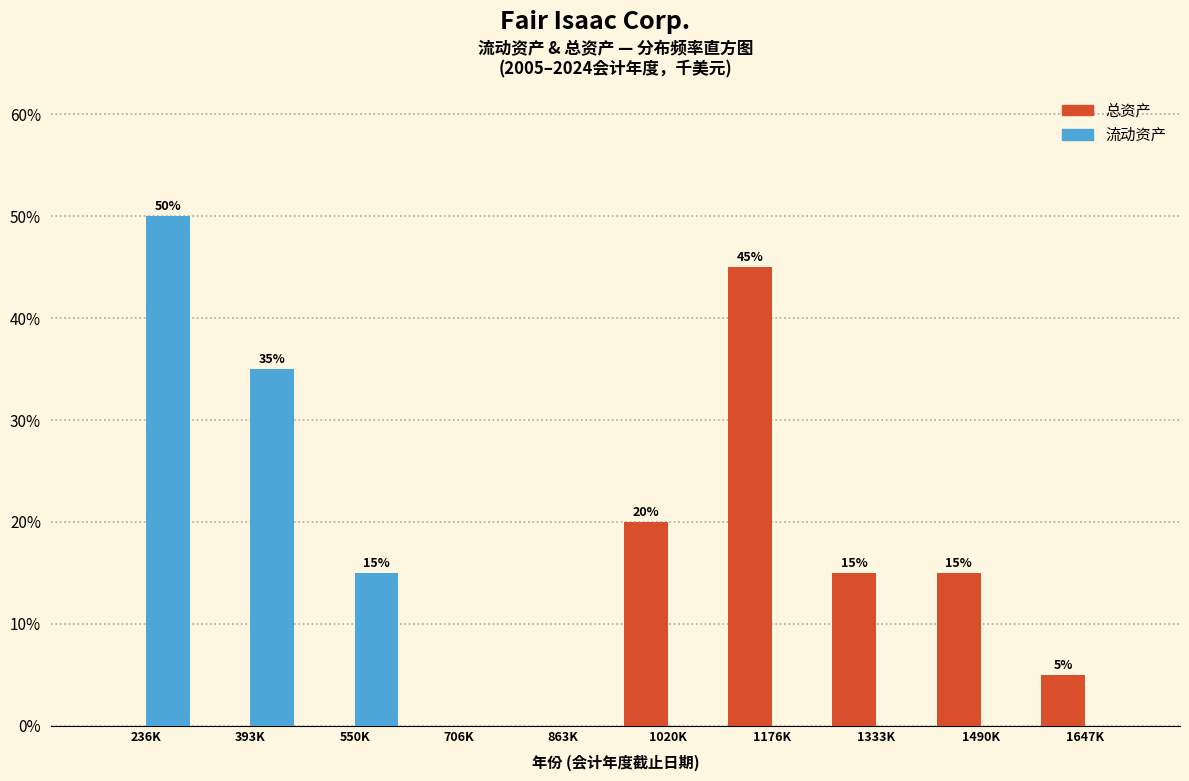

Reading right to left, extract all data points from this chart.

总资产: 1647K=5	1490K=15	1333K=15	1176K=45	1020K=20	863K=0	706K=0	550K=0	393K=0	236K=0
流动资产: 1647K=0	1490K=0	1333K=0	1176K=0	1020K=0	863K=0	706K=0	550K=15	393K=35	236K=50